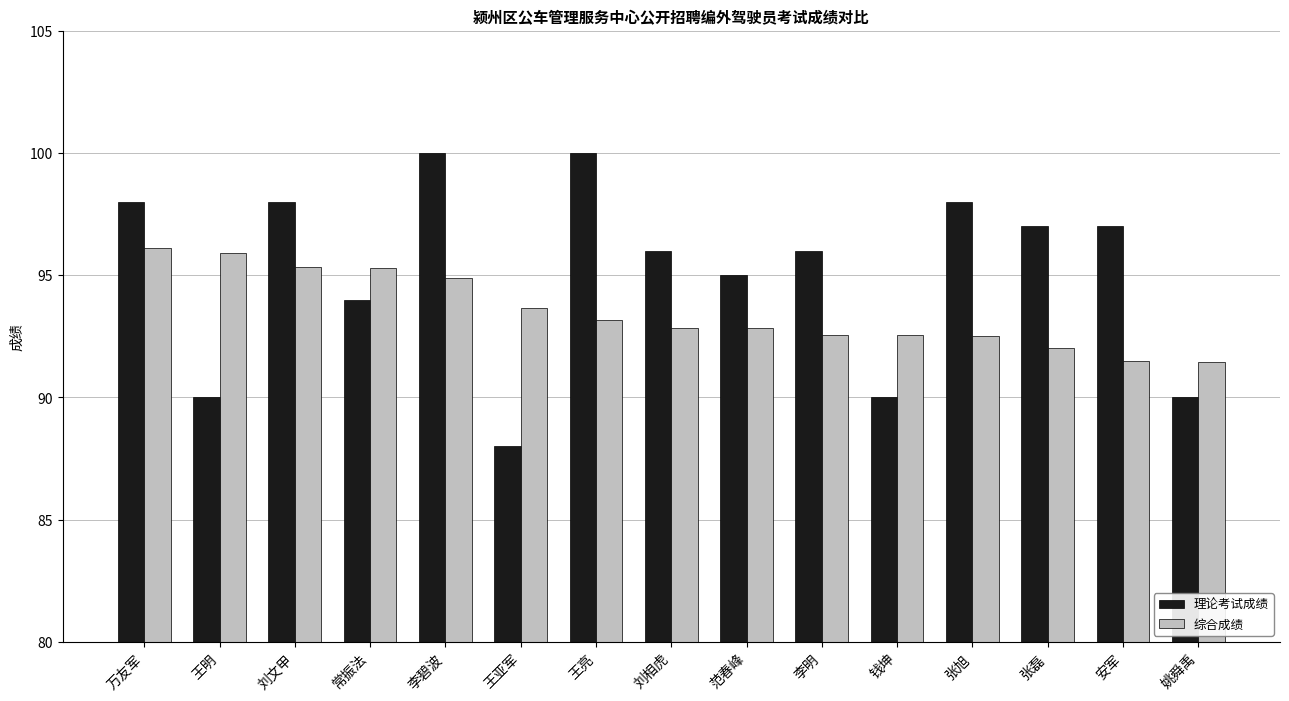

What are all the series names shown in the legend?

理论考试成绩, 综合成绩